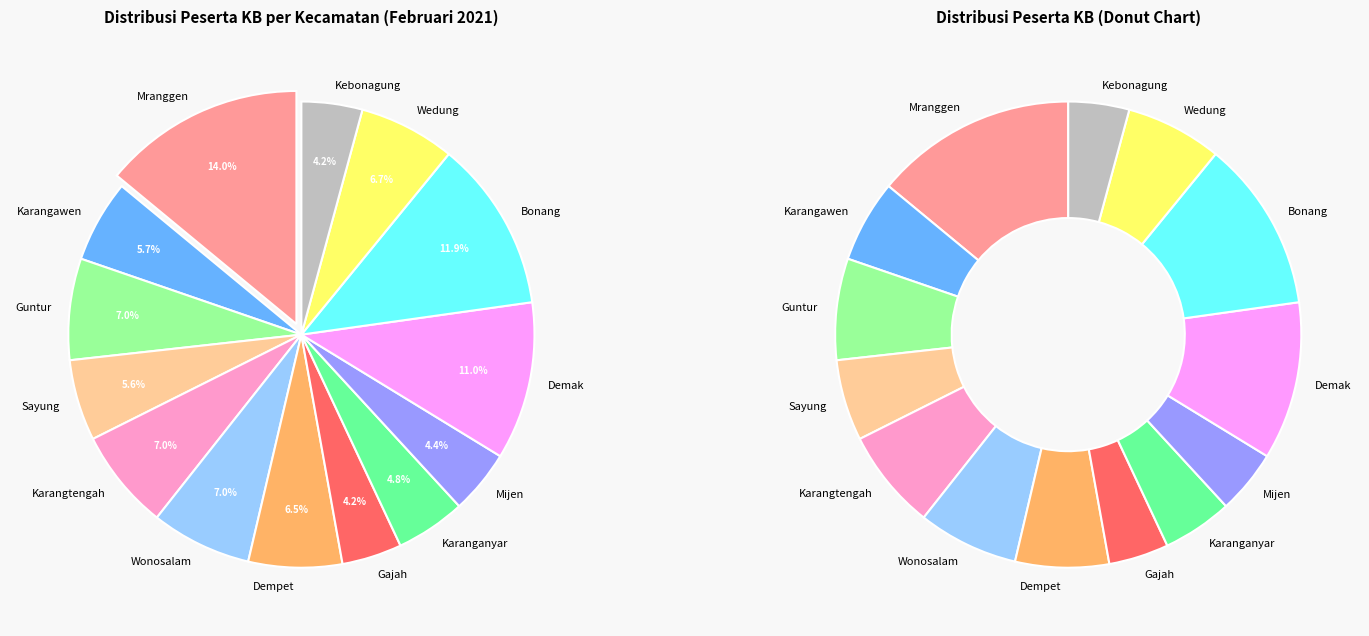

Combined, do Demak and Karangtengah account for over 50%?

No